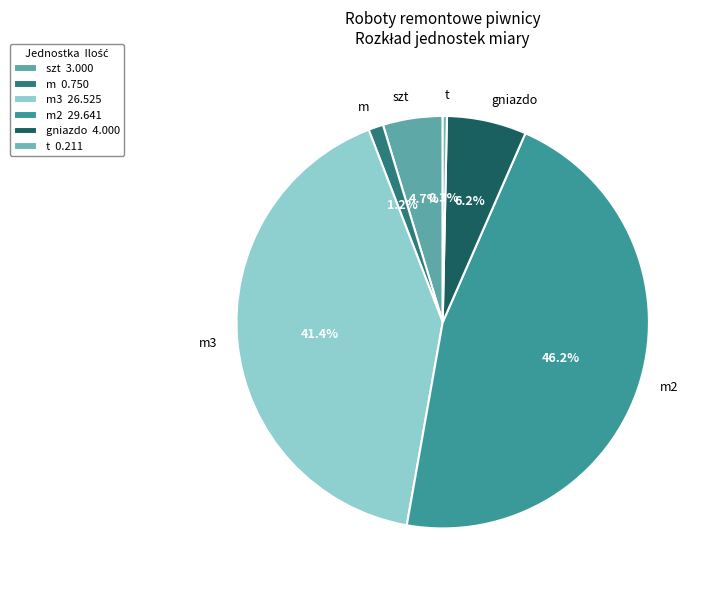

How many slices are in this pie chart?

6